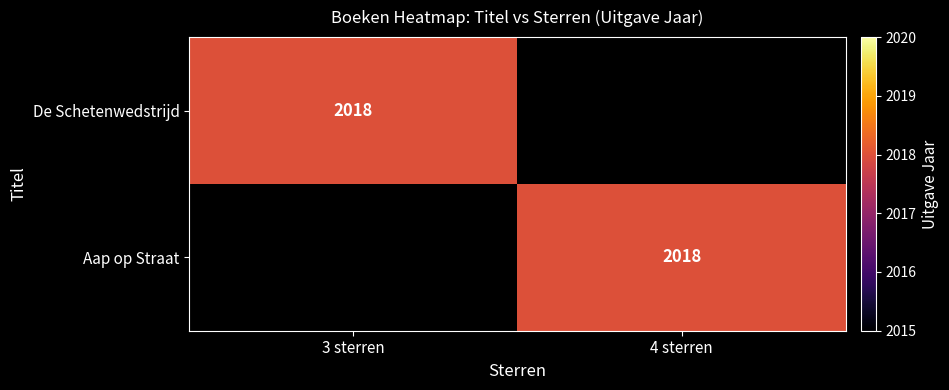

The value of Aap op Straat at 4 sterren is 2689. True or false?

False